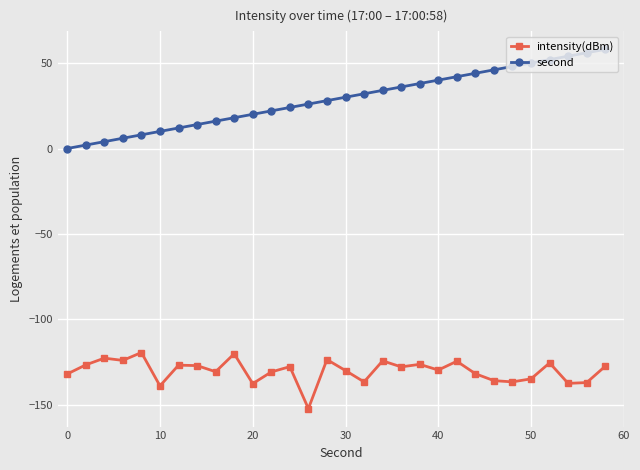

What are all the series names shown in the legend?

intensity(dBm), second